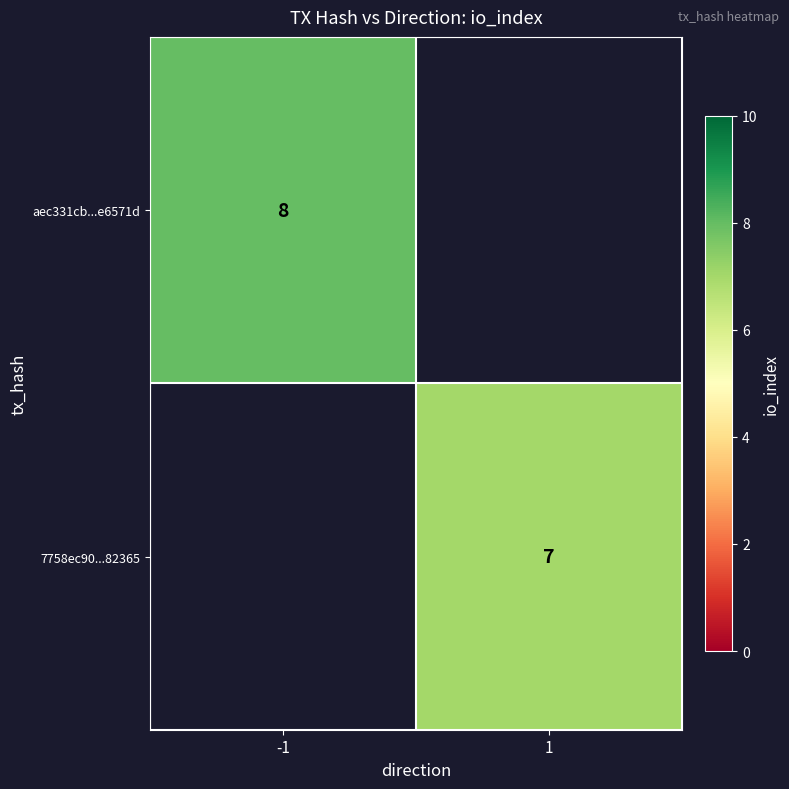

True or false: aec331cb...e6571d has a value of 5 at -1.

False